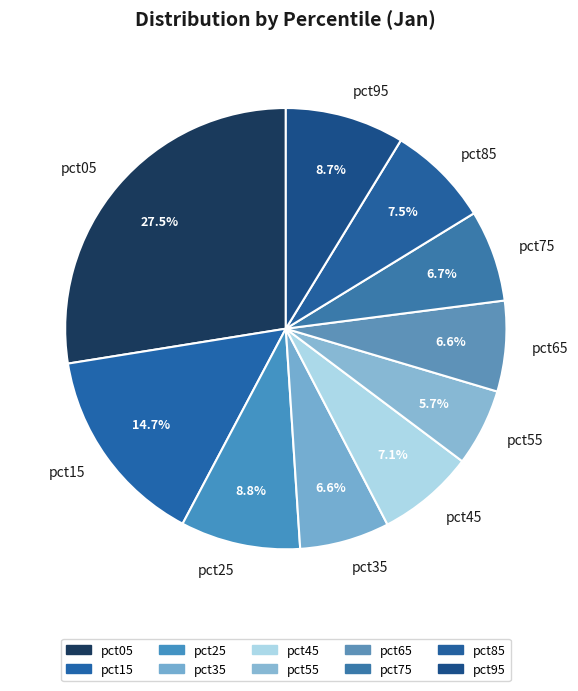

Between pct15 and pct65, which is larger?

pct15